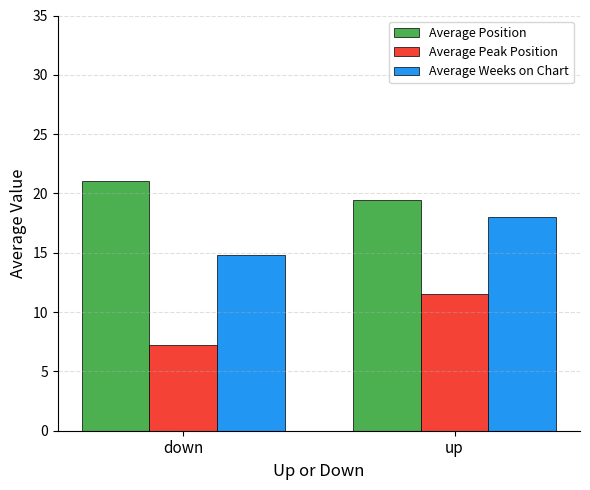

At which label does Average Position reach its minimum?

up